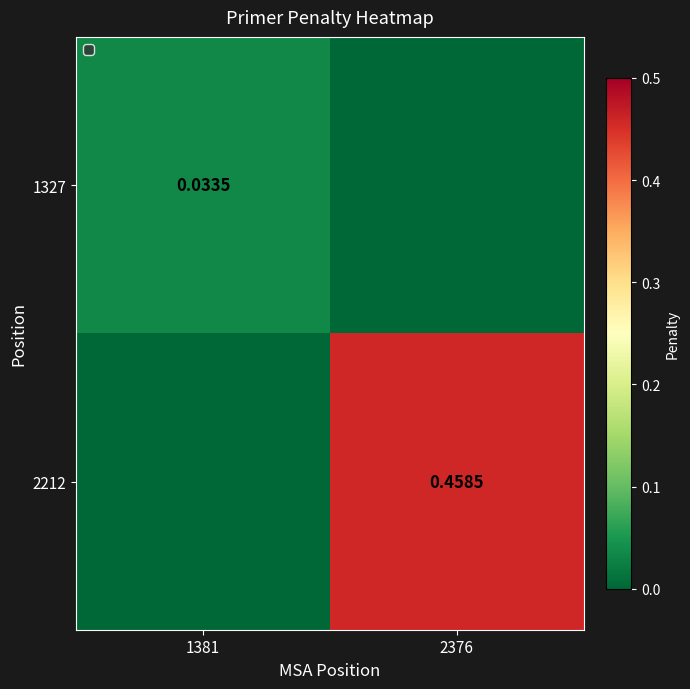

What is the maximum value shown in the chart?

0.5